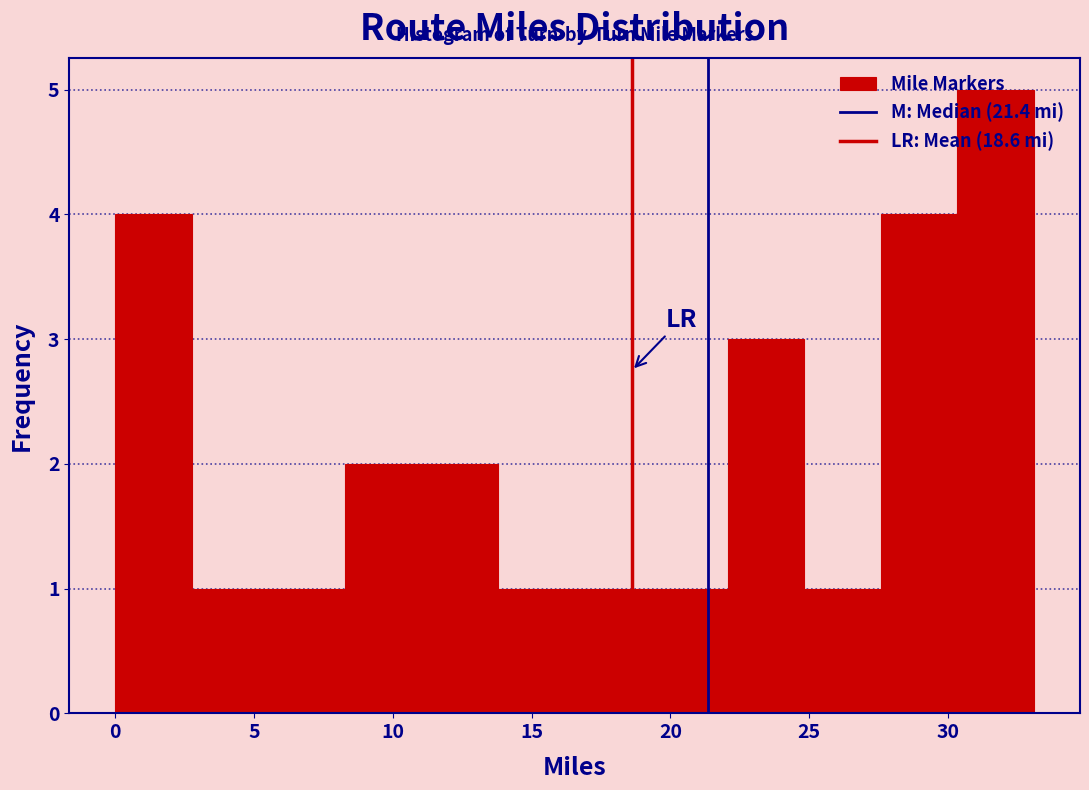

Reading left to right, transcribe this chart: for each bar, give the range it covers on the x-axis and its height. Neither the bar edges nor the heights are printed on the chart, so give them approximately, as read against the axes.

0.0 to 3.0: 4
3.0 to 5.5: 1
5.5 to 8.5: 1
8.5 to 11.0: 2
11.0 to 14.0: 2
14.0 to 16.5: 1
16.5 to 19.5: 1
19.5 to 22.0: 1
22.0 to 25.0: 3
25.0 to 27.5: 1
27.5 to 30.5: 4
30.5 to 33.0: 5